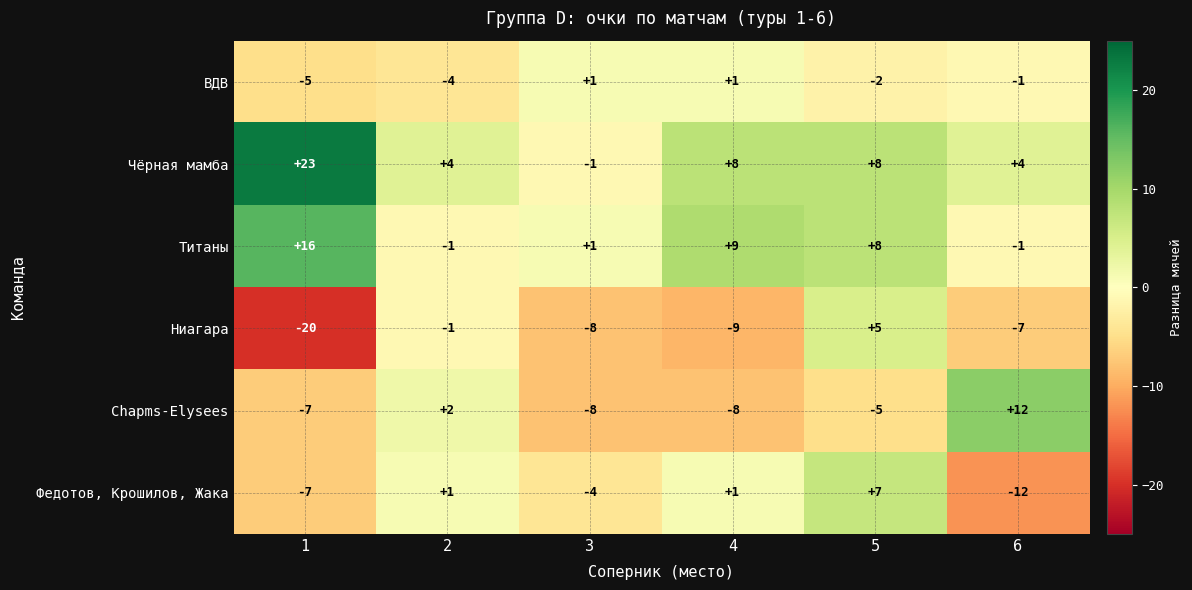

How many data points does each series have?

6